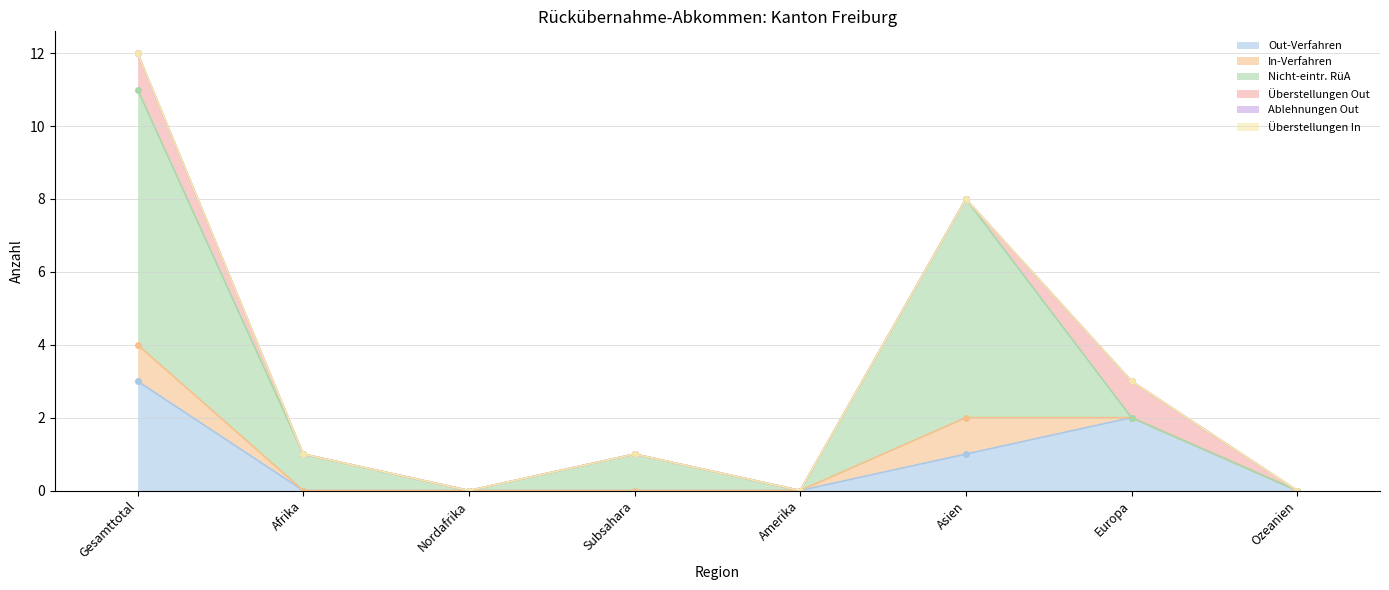

Which series has the largest total across all categories?

Nicht-eintr. RüA